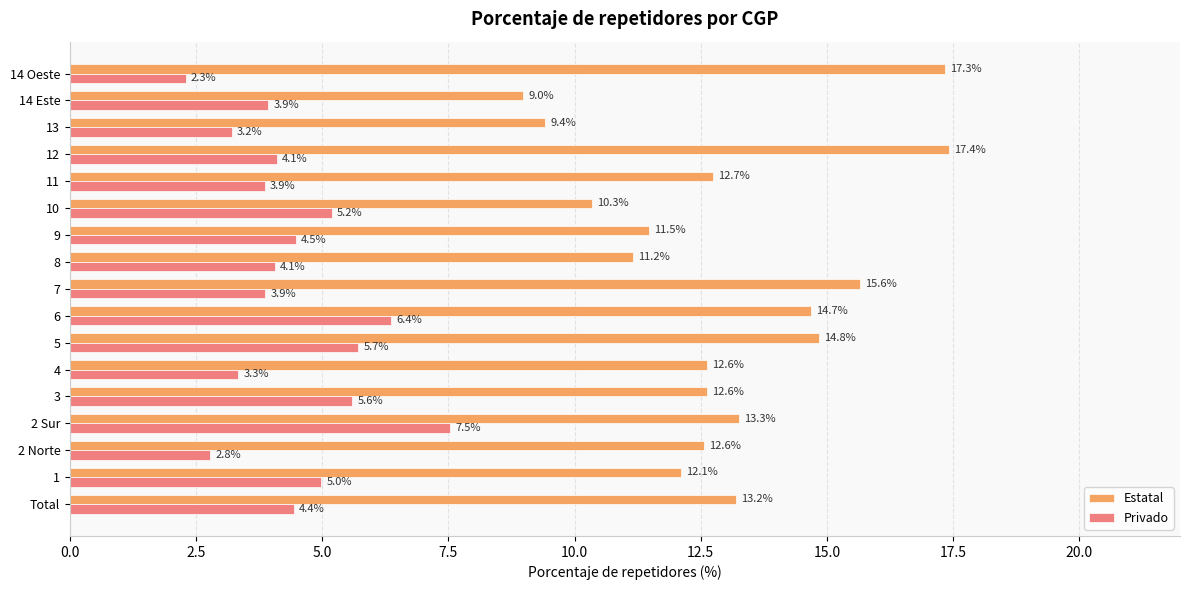

Read the Estatal value at 14 Este.

9.0